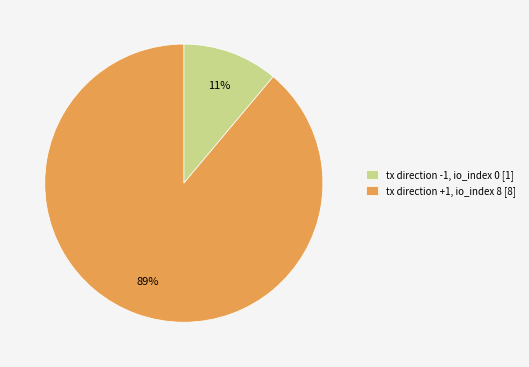

Is it true that tx direction +1, io_index 8 [8] is 95% of the pie?

False